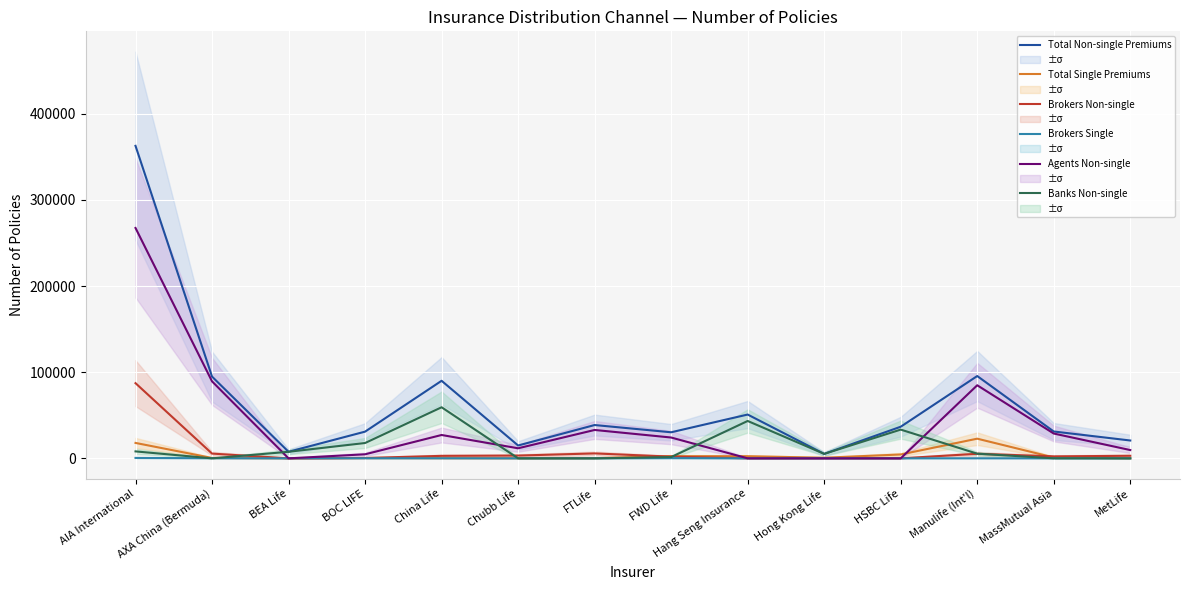

What is the sum of all Brokers Single values?

1176